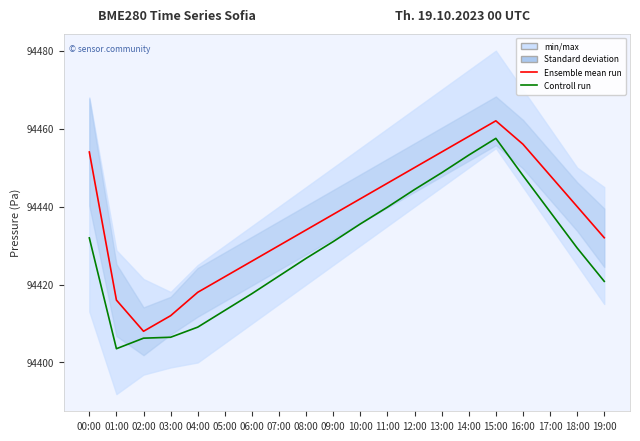

Reading left to right, list all the values displayed in this chart.

Ensemble mean run: 94454.0	94416.0	94408.0	94412.0	94418.0	94422.0	94426.0	94430.0	94434.0	94438.0	94442.0	94446.0	94450.0	94454.0	94458.0	94462.0	94456.0	94448.0	94440.0	94432.0
Controll run: 94432.0	94403.5	94406.2	94406.5	94409.1	94413.4	94417.7	94422.2	94426.7	94431.0	94435.5	94439.8	94444.4	94448.7	94453.2	94457.5	94448.0	94438.7	94429.4	94420.8